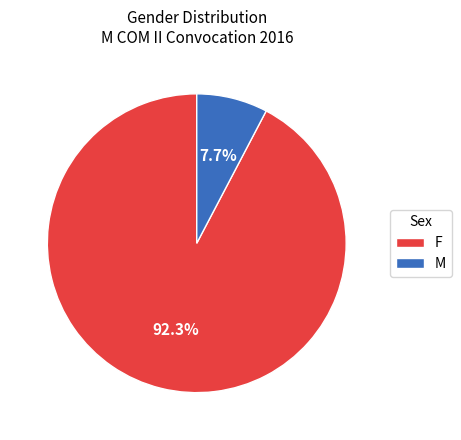

How much of the chart is everything except F?

7.7%